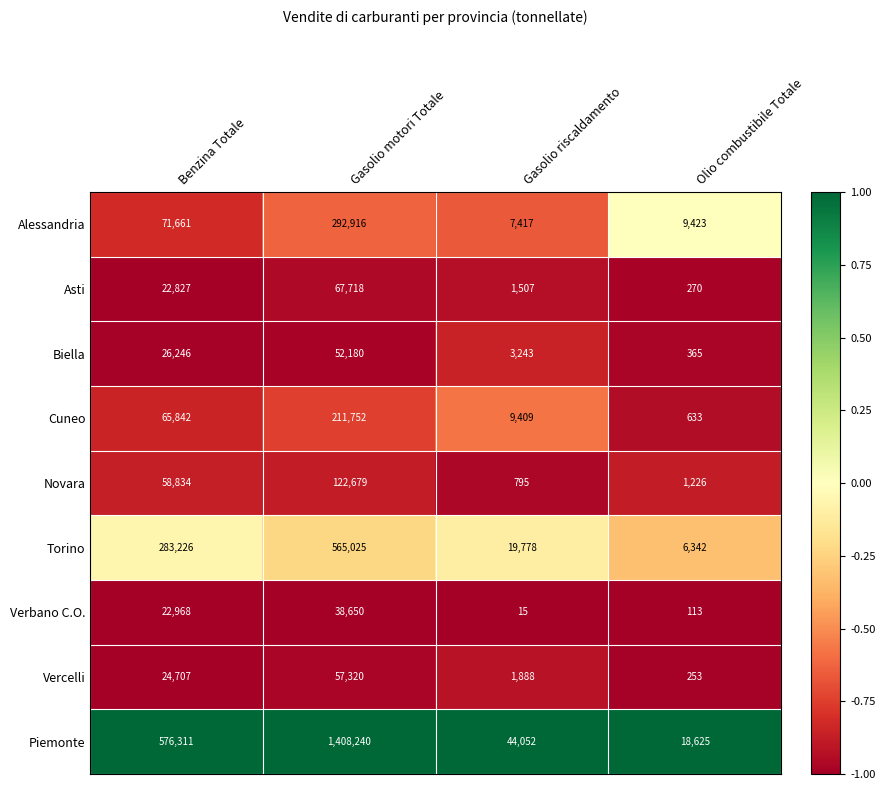

Which series has the largest total across all categories?

Piemonte